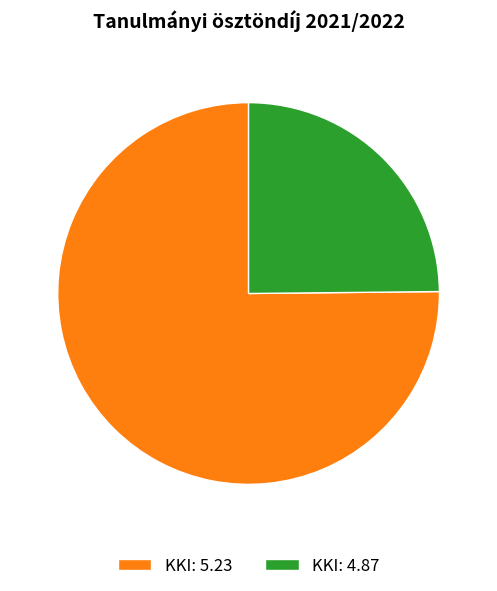

The KKI: 4.87 slice represents 25% of the pie. True or false?

True